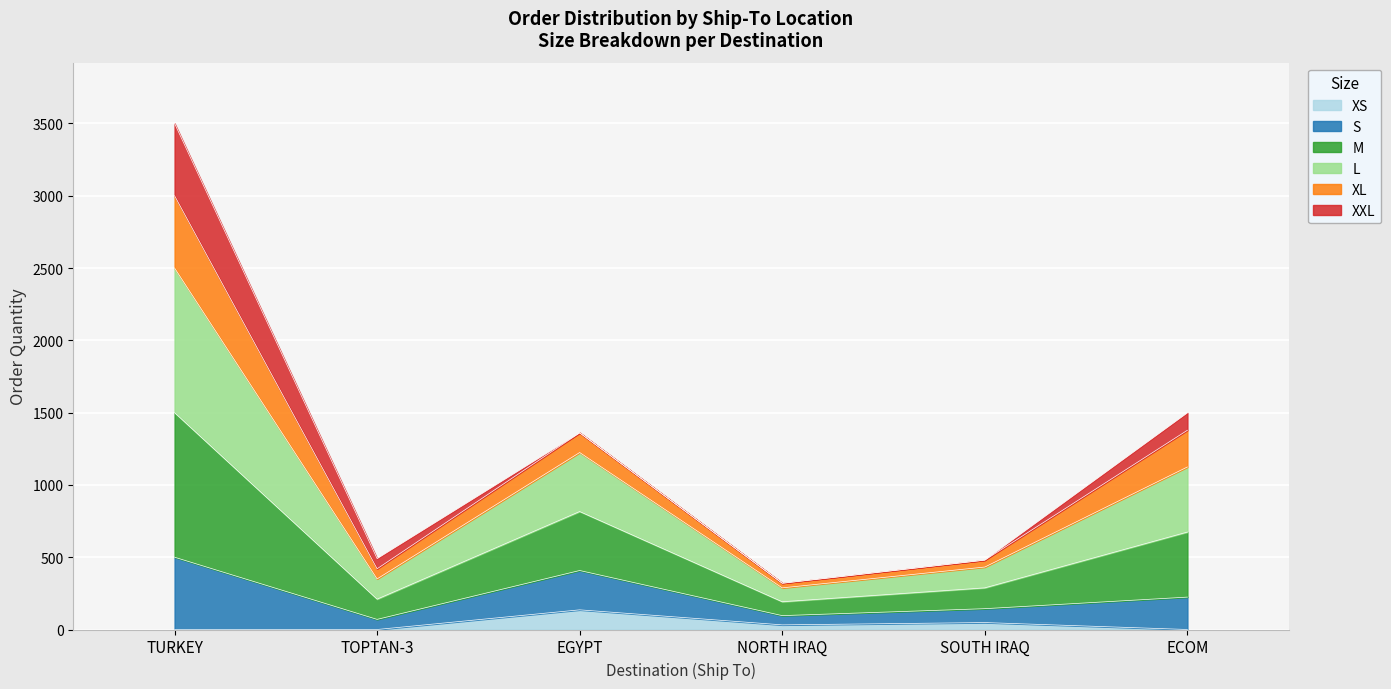

True or false: XS has a value of 0 at ECOM.

True